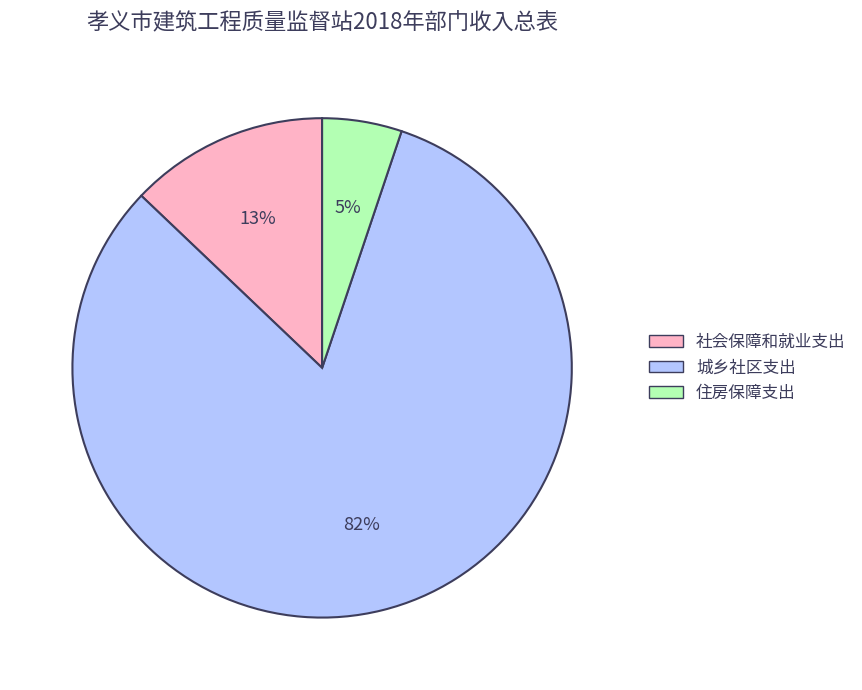

The 社会保障和就业支出 slice represents 13% of the pie. True or false?

True